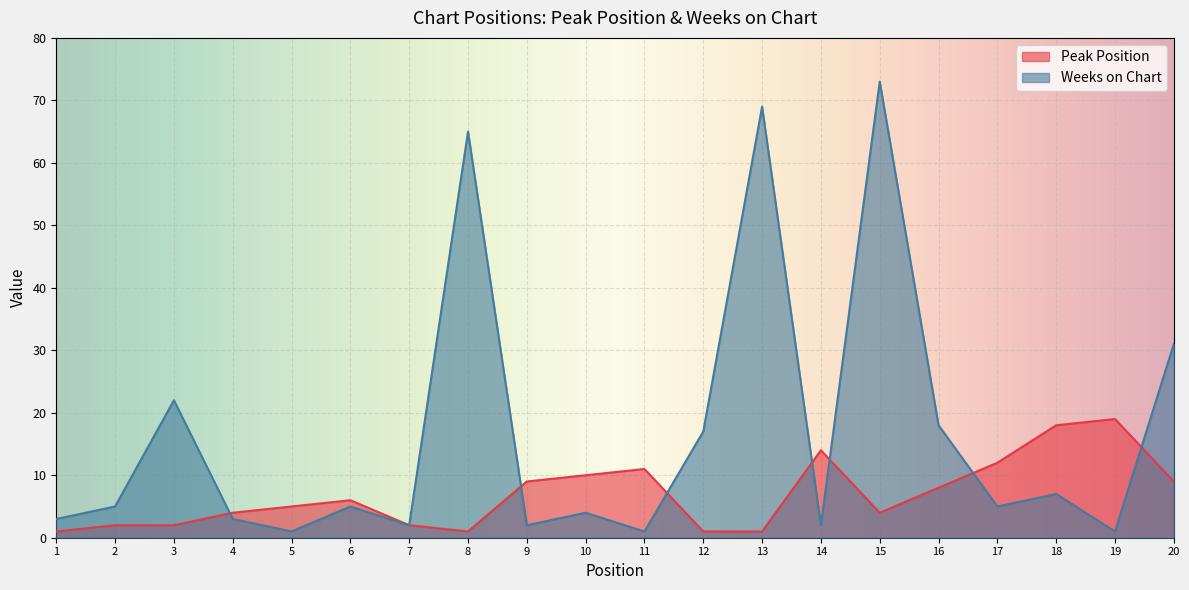

What is the total value across all series at 11?

12